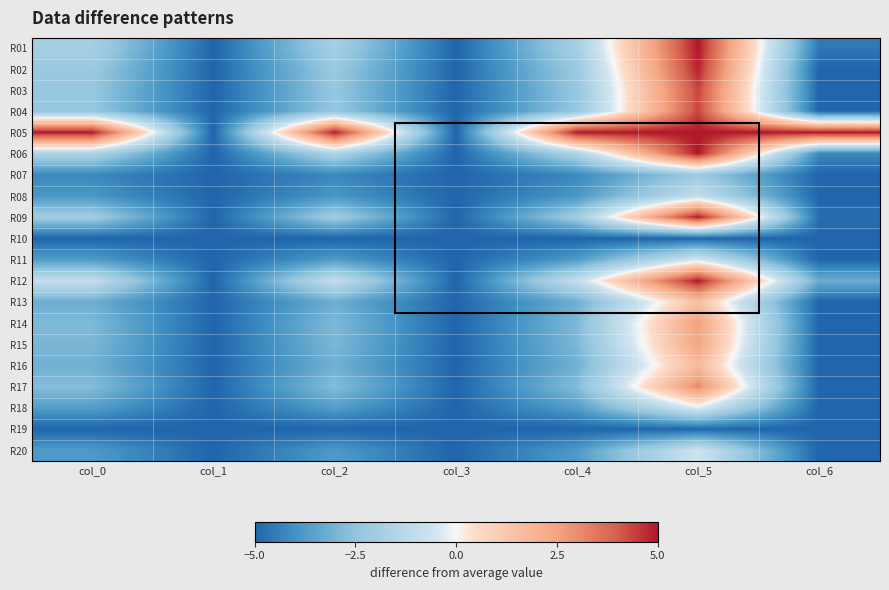

Count the number of categories in the chart.

7